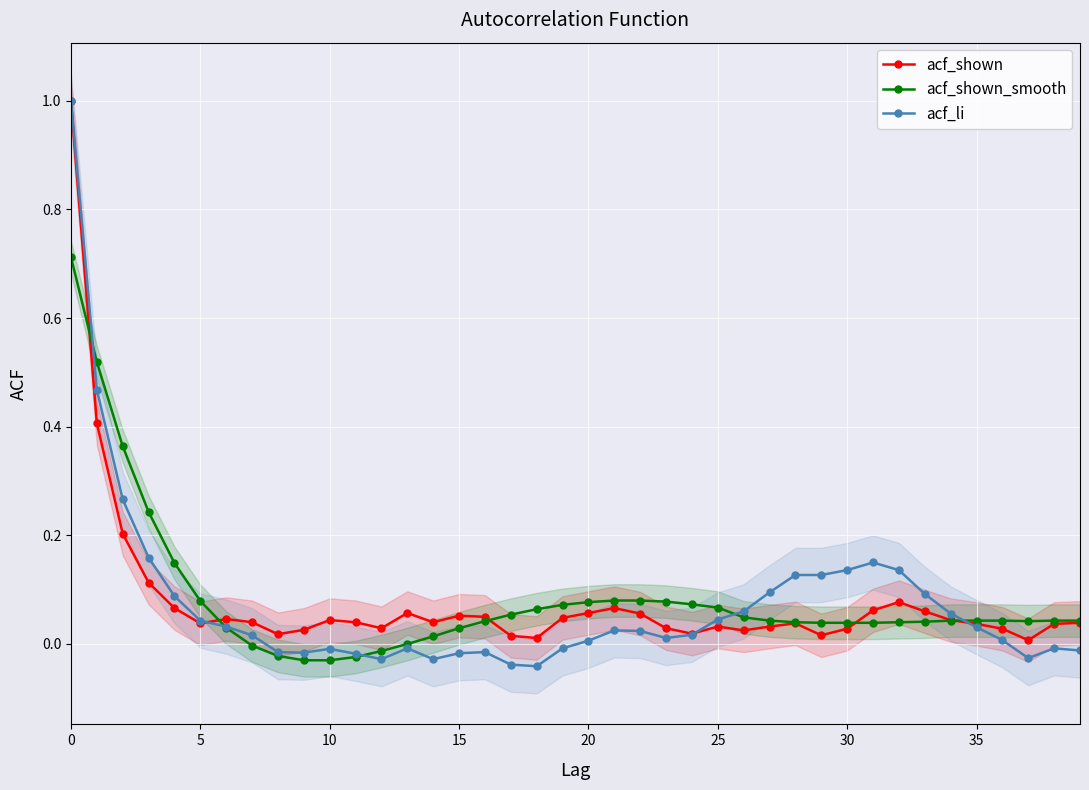

What is the label of the 22nd point from the left?

21